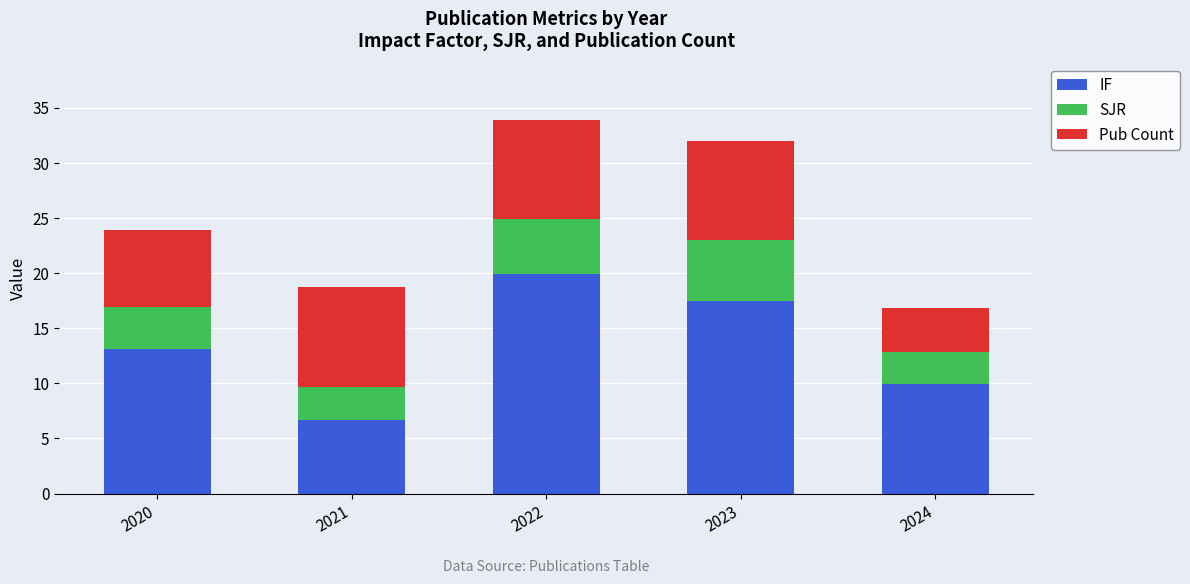

What is the difference between the IF values at 2022 and 2021?

13.2